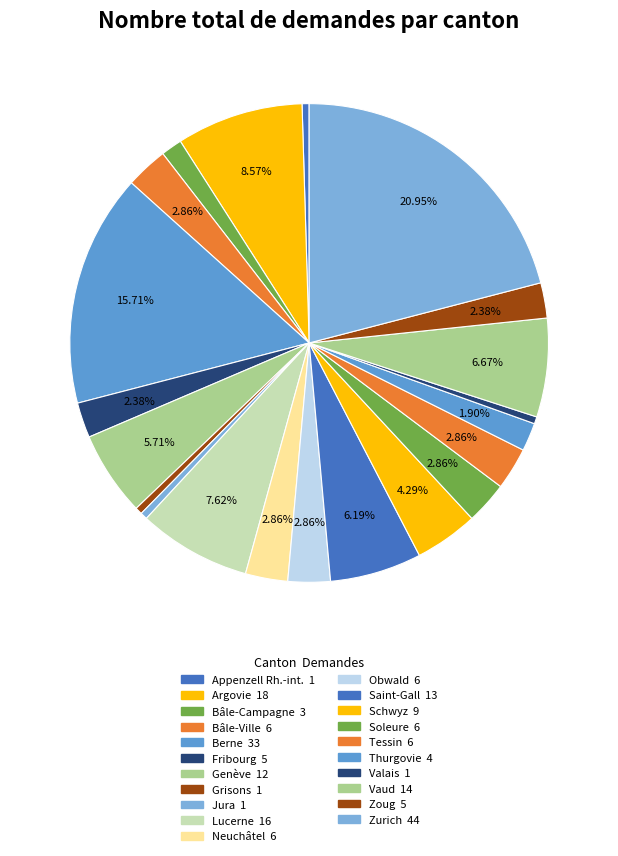

How many segments does this pie chart have?

21